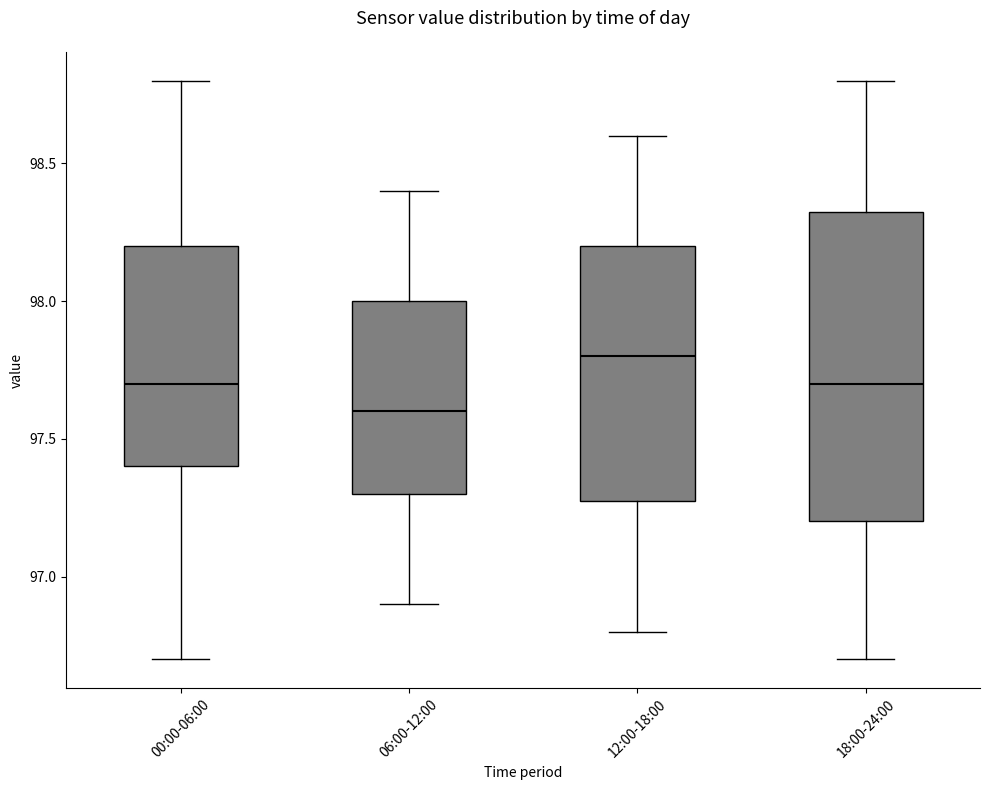

Where does the lower whisker of the box for 00:00-06:00 end on the y-axis? The values are not printed on the chart, so give them approximately, as read against the axis.

96.70